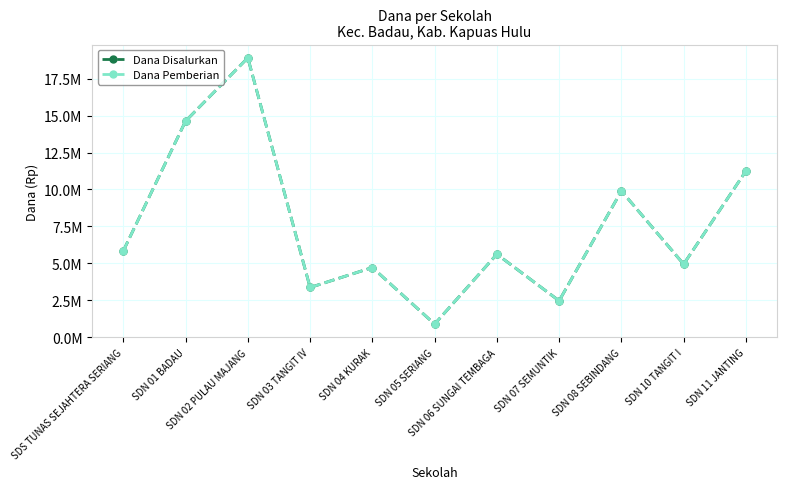

Which series changed the most between SDN 04 KURAK and SDN 07 SEMUNTIK?

Dana Disalurkan